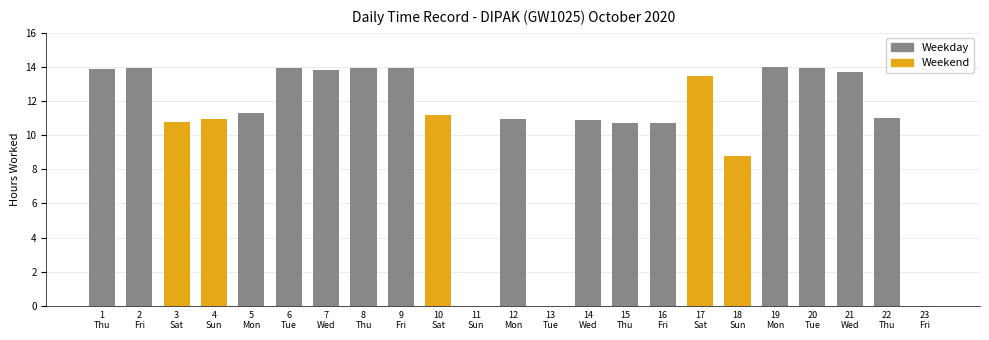

What is the greatest value displayed?

14.0